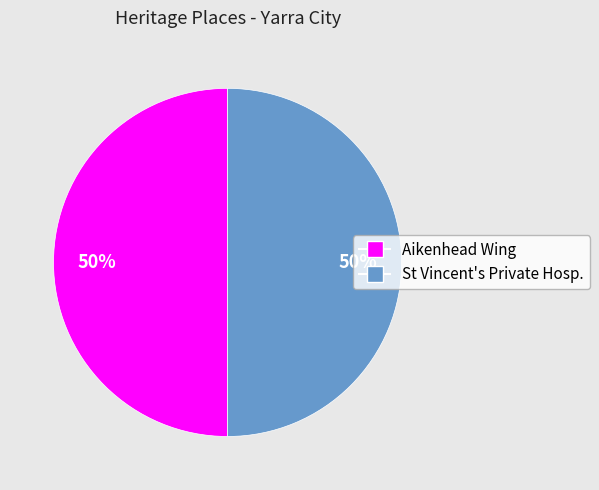

To the nearest percent, what is the average slice percentage?

50%